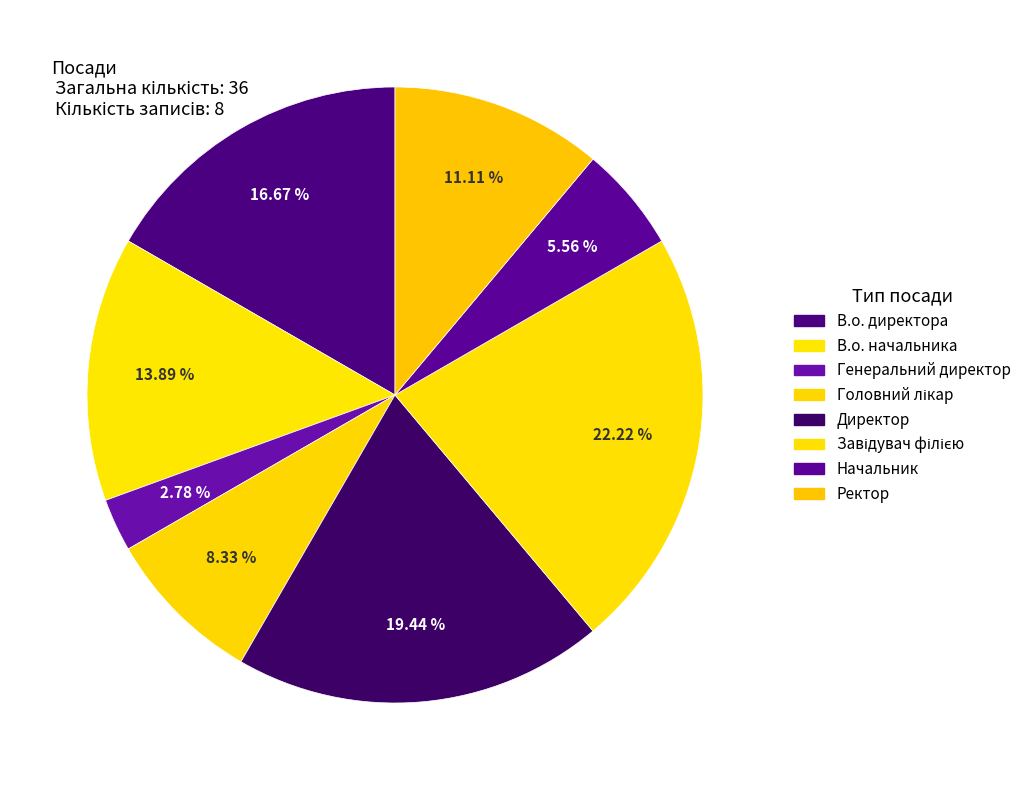

Rank the categories by value from lowest to highest.

Генеральний директор, Начальник, Головний лікар, Ректор, В.о. начальника, В.о. директора, Директор, Завідувач філією